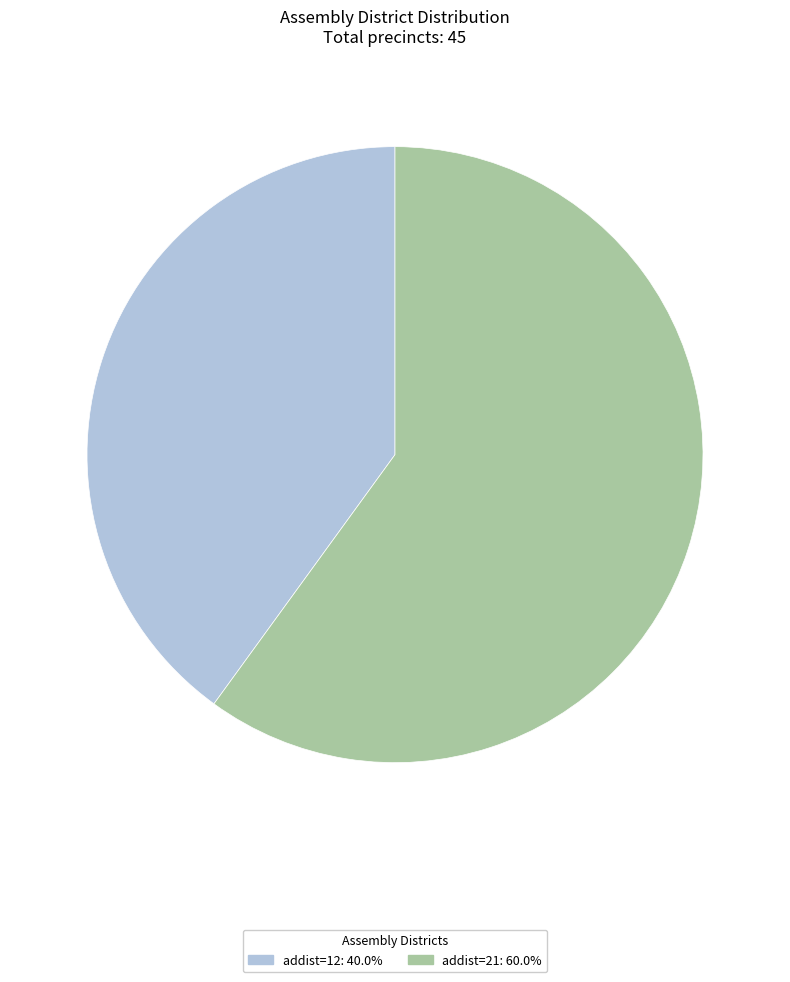

Does any single category account for the majority?

Yes